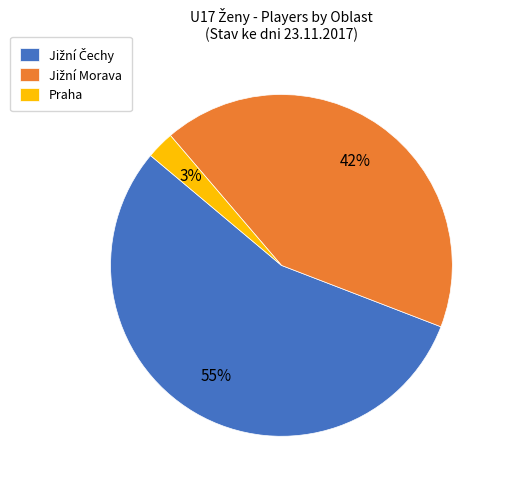

Which category has the smallest portion of the pie?

Praha